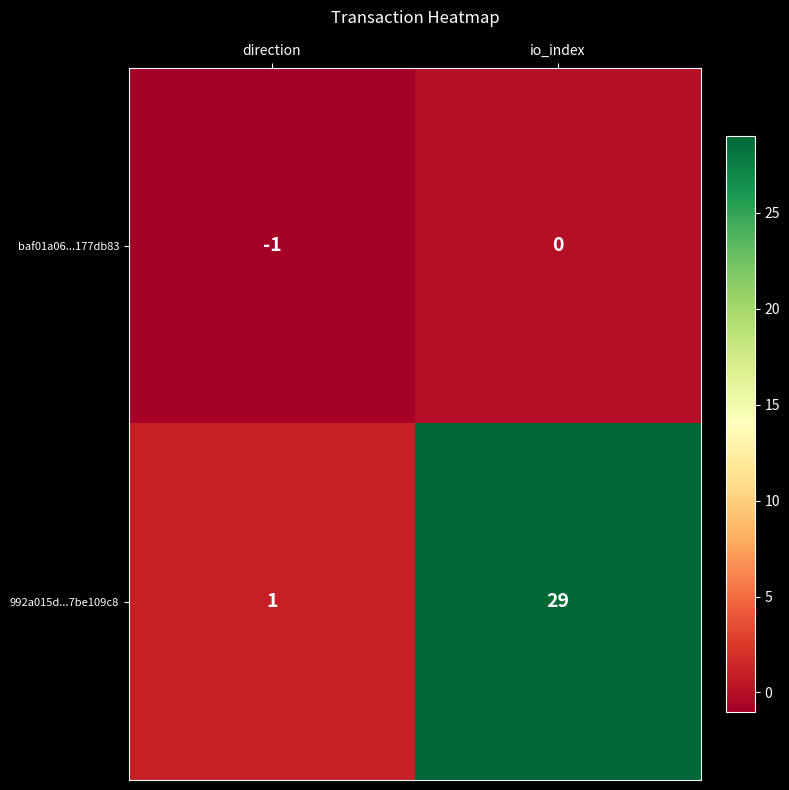

What is the difference between the maximum and minimum values in the 992a015d...7be109c8 series?

28